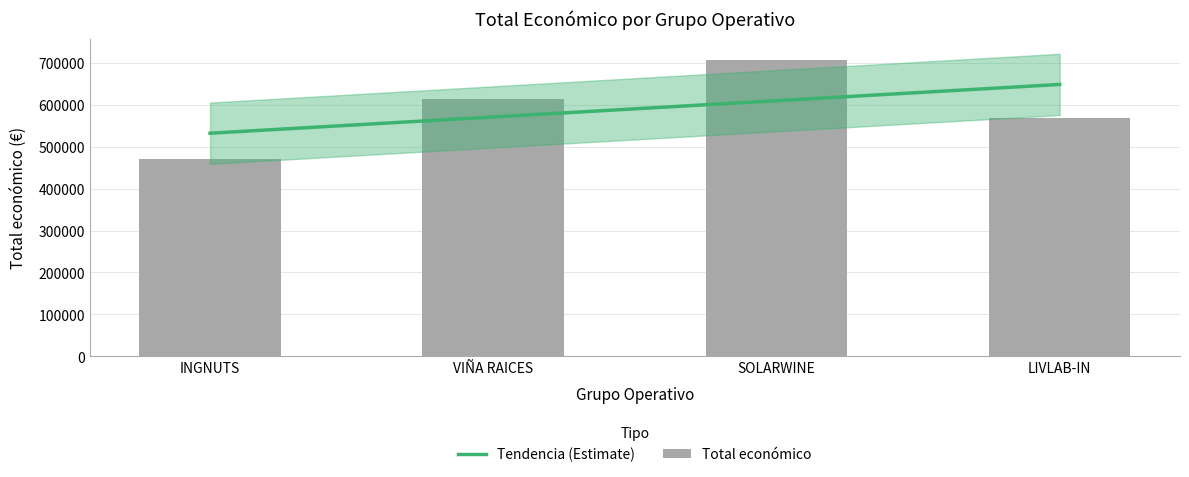

Rank the categories by value from lowest to highest.

INGNUTS, LIVLAB-IN, VIÑA RAICES, SOLARWINE